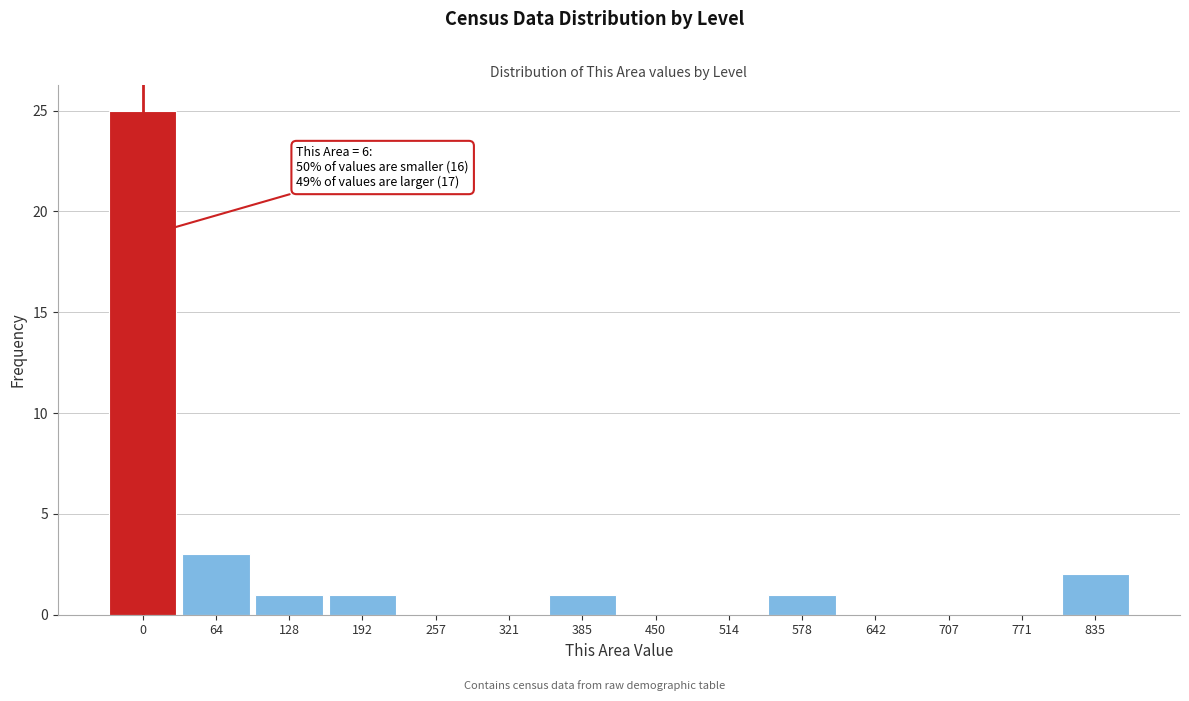

Reading left to right, list all the values displayed in this chart.

0=25	64=3	128=1	192=1	257=0	321=0	385=1	450=0	514=0	578=1	642=0	707=0	771=0	835=2